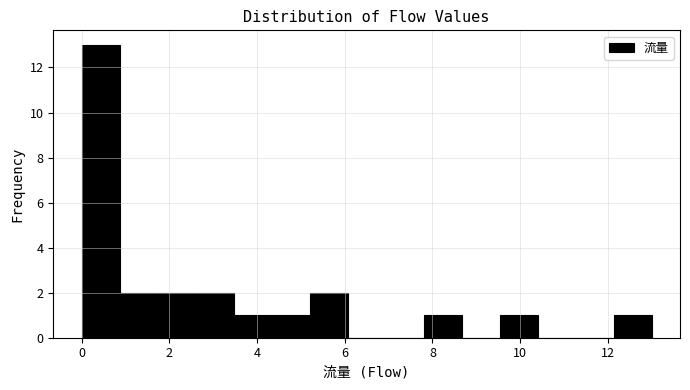

What is the height of the bar covering 4.4 to 5.2 on the x-axis? Neither the bar edges nor the heights are printed on the chart, so give them approximately, as read against the axes.

1